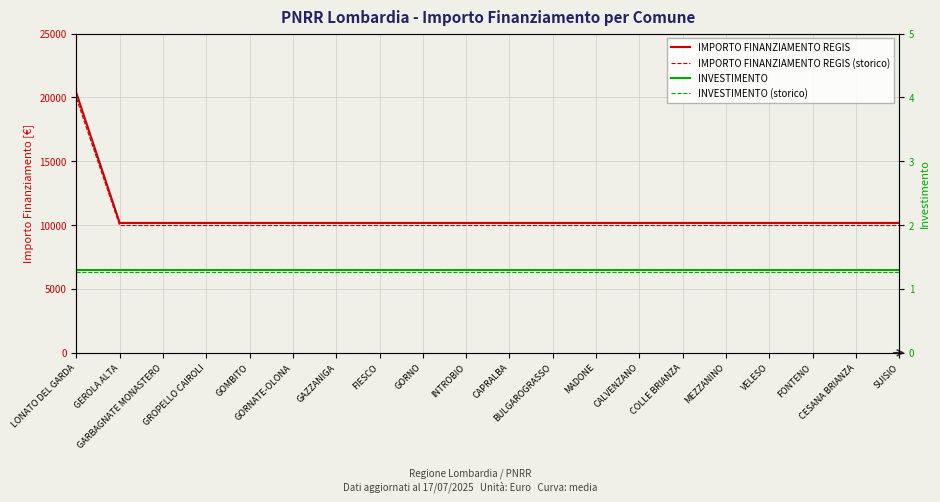

True or false: IMPORTO FINANZIAMENTO REGIS and INVESTIMENTO intersect in this chart.

False